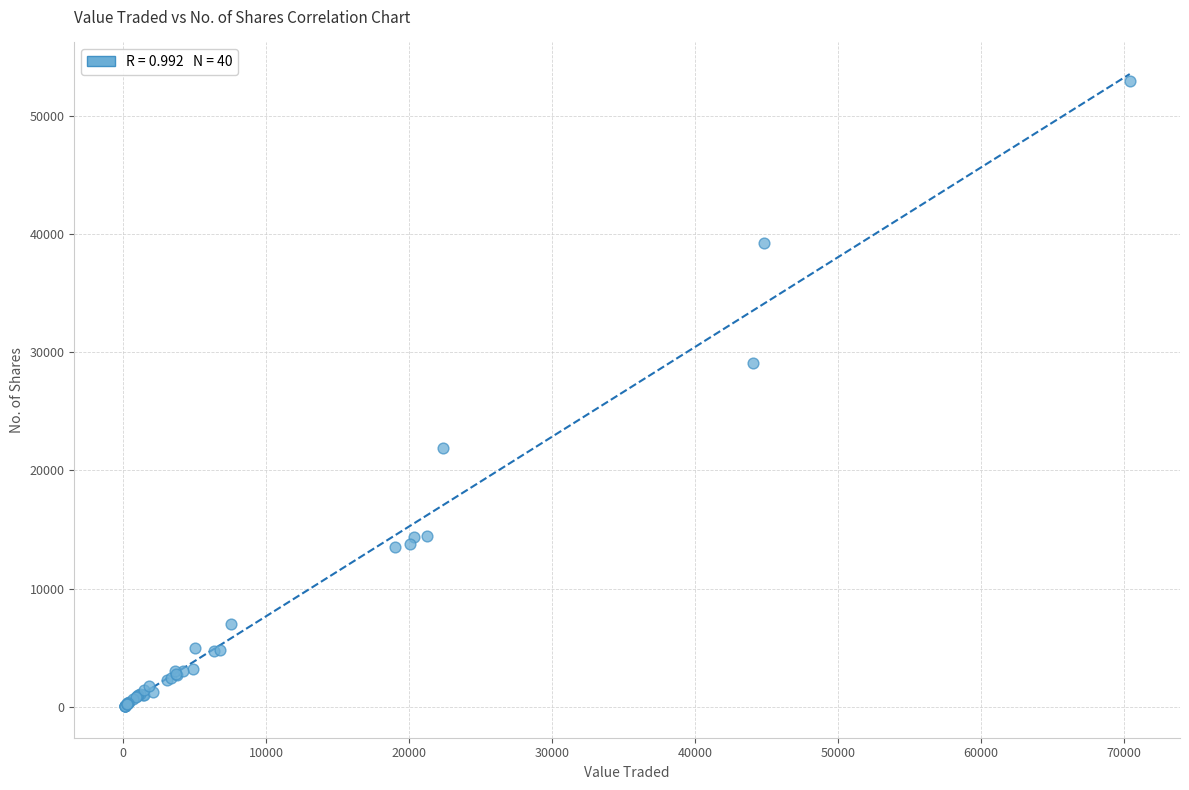

What Y value in the scatter plot is closest to 26509?

29094